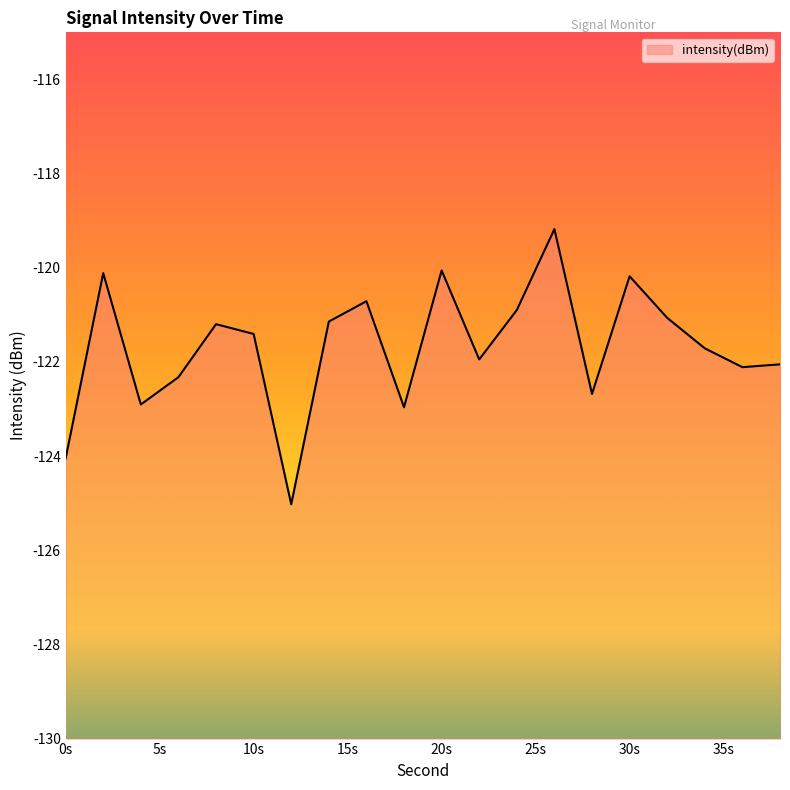

Is it true that the value at 14 is -168.1?

False